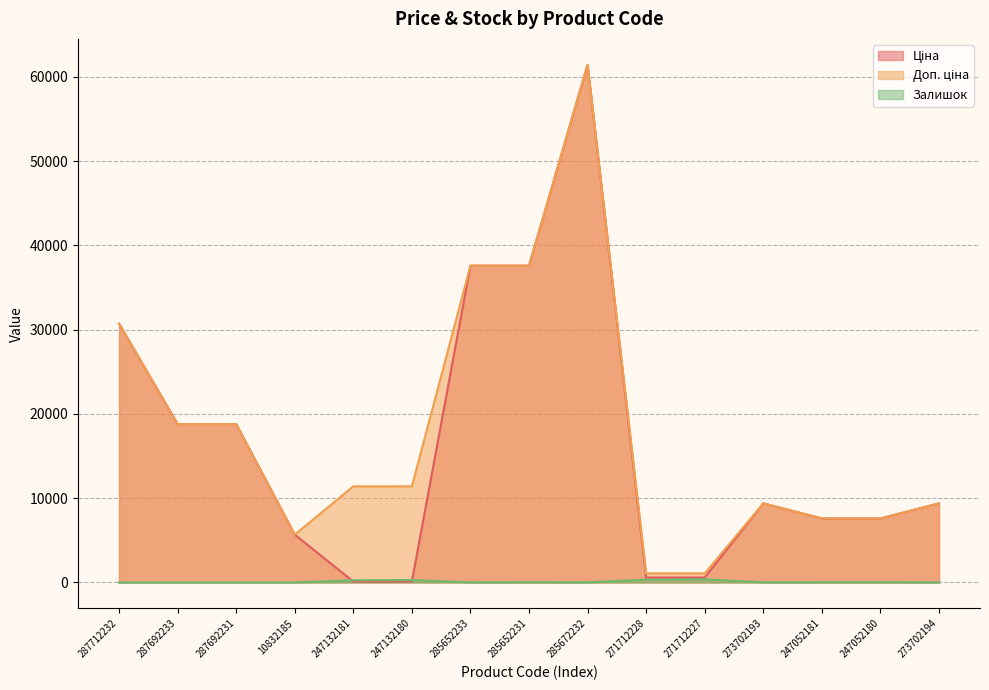

True or false: Доп. ціна and Залишок cross at least once.

False